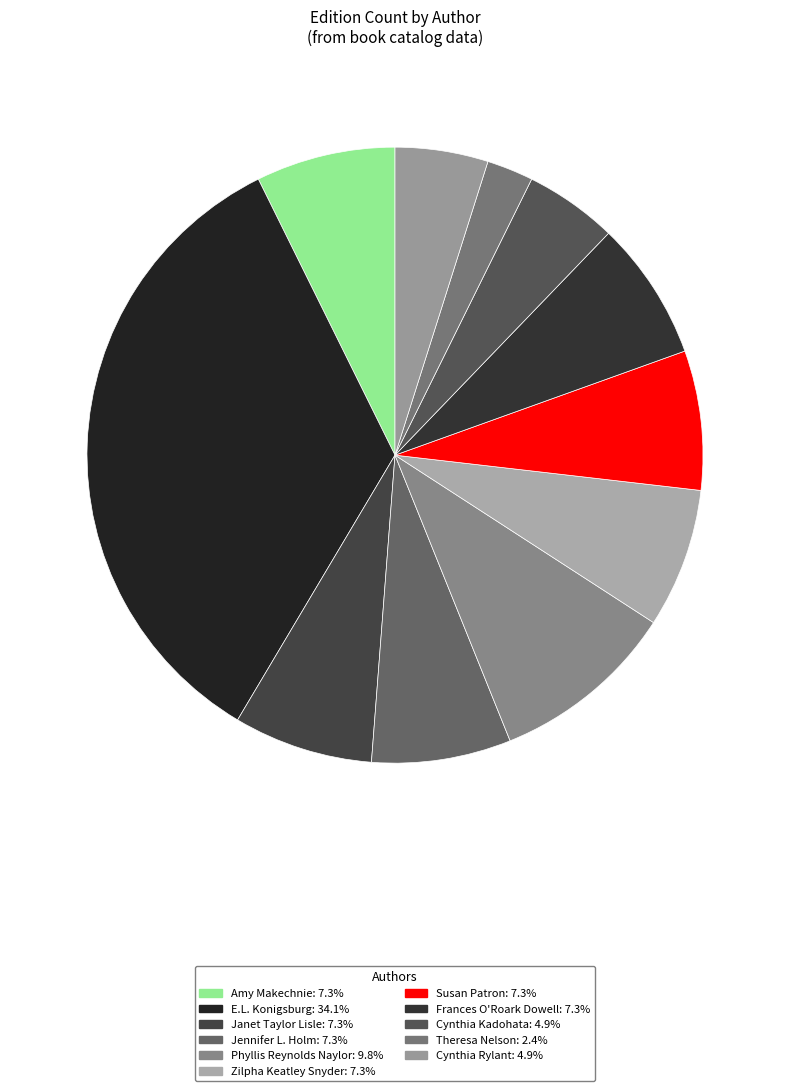

Count the number of slices in the pie.

11